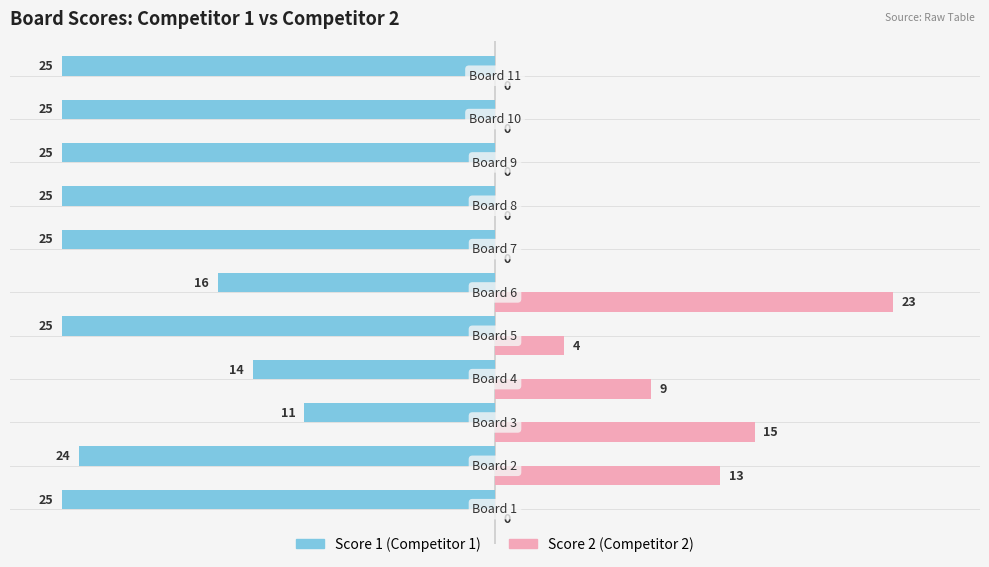

The Score 1 series shows -36 at −30. True or false?

False